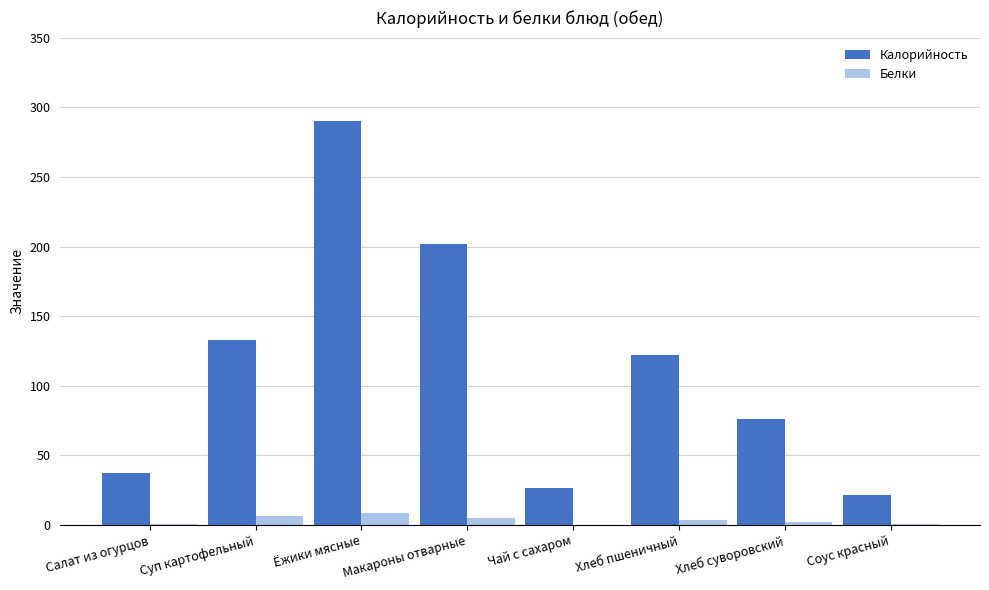

What is the greatest value displayed?

290.0